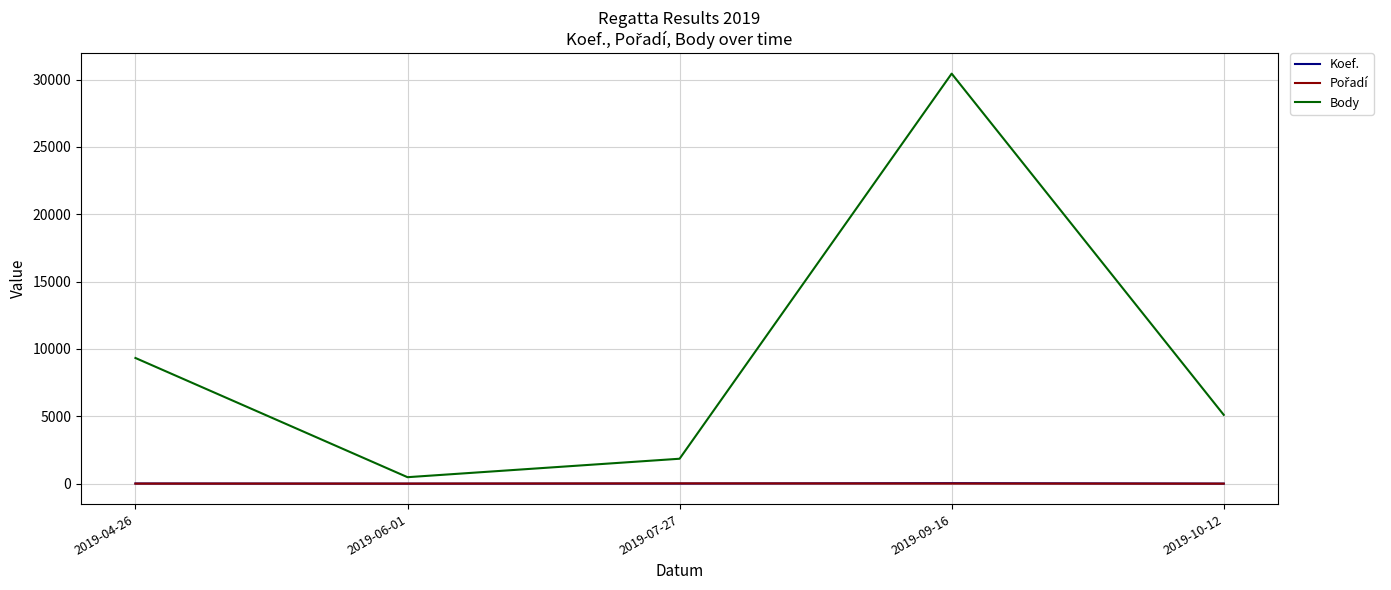

Between 2019-04-26 and 2019-09-16, which series saw the biggest shift?

Body